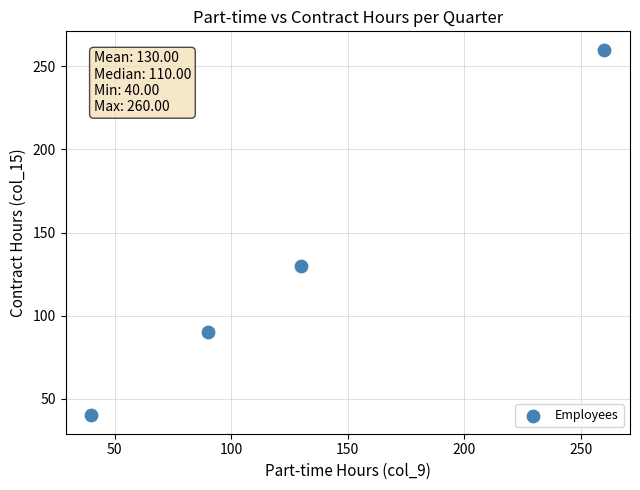

What Y value in the scatter plot is closest to 150?

130